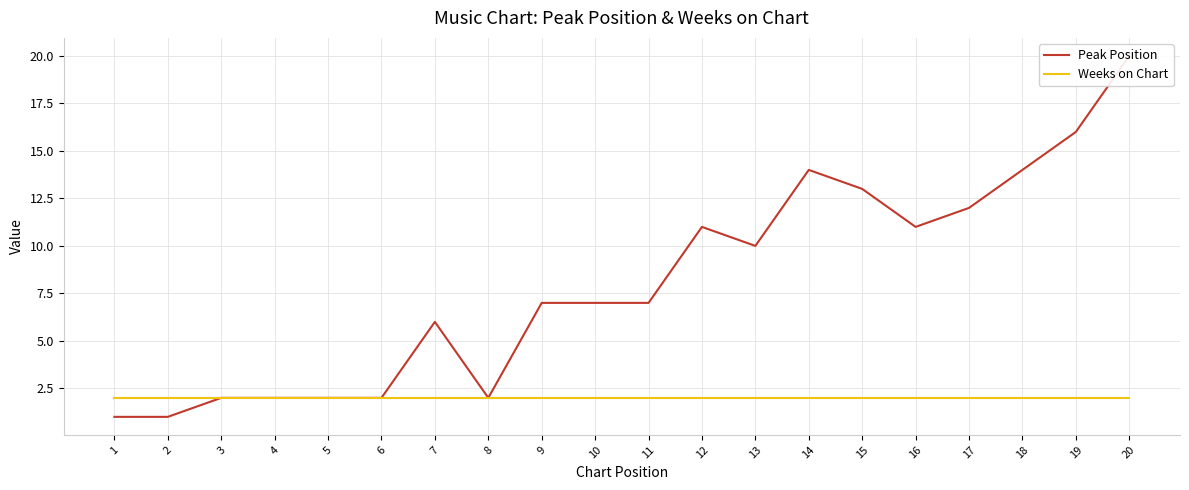

The Weeks on Chart series shows 2 at 8. True or false?

True